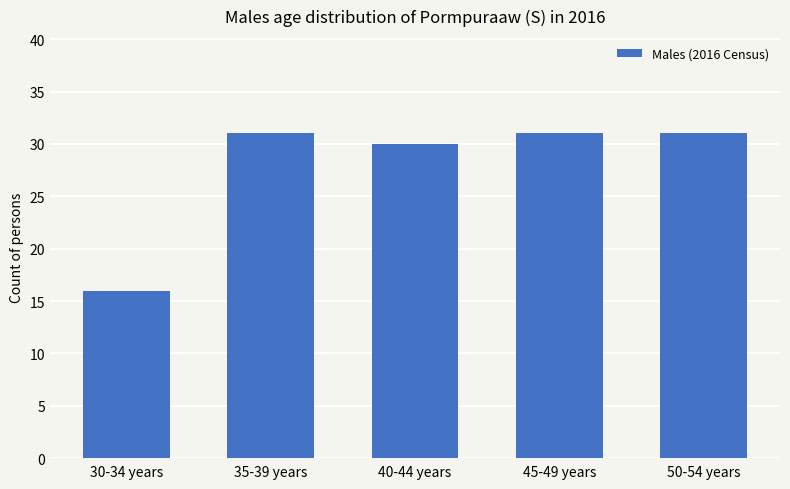

Is it true that the value at 45-49 years is 31?

True